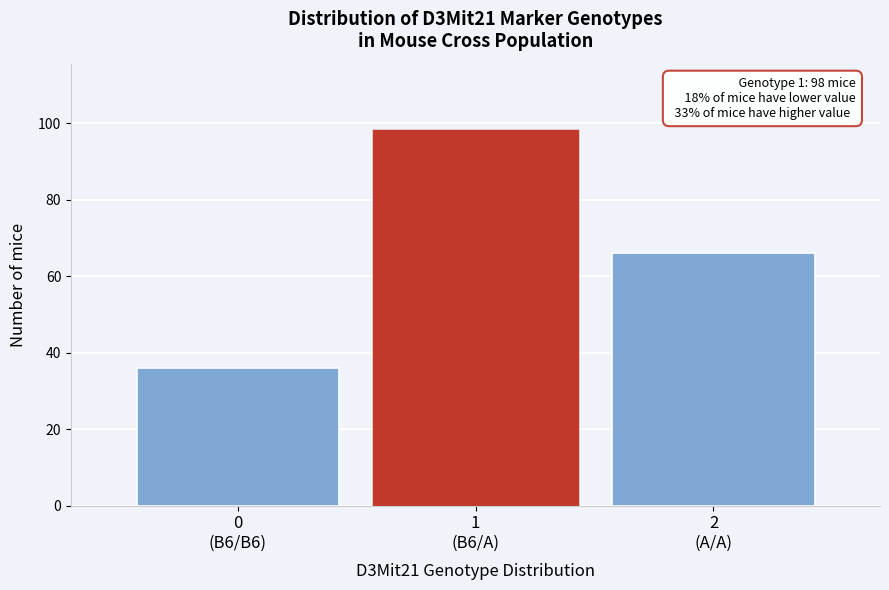

Reading left to right, transcribe all the data shown in this chart.

36	98	66